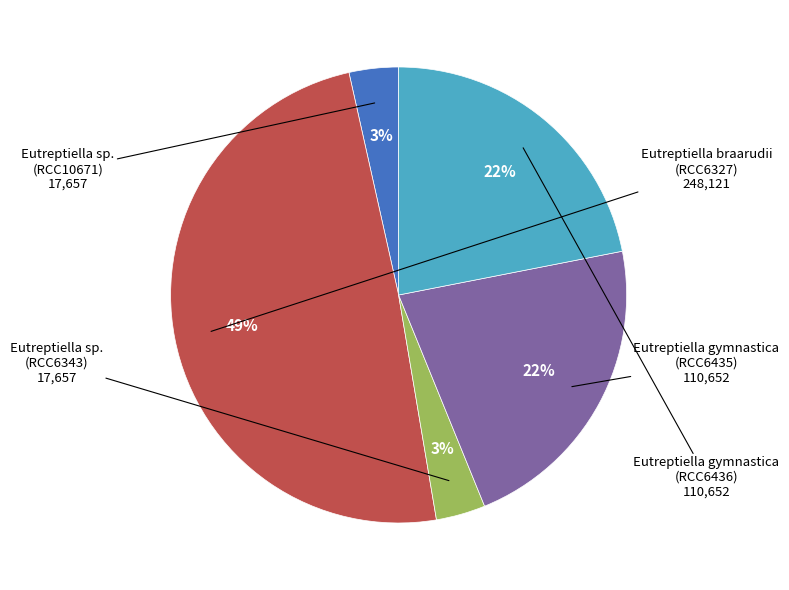

Which has a higher value, Eutreptiella gymnastica (RCC6435) or Eutreptiella gymnastica (RCC6436)?

Eutreptiella gymnastica (RCC6435)